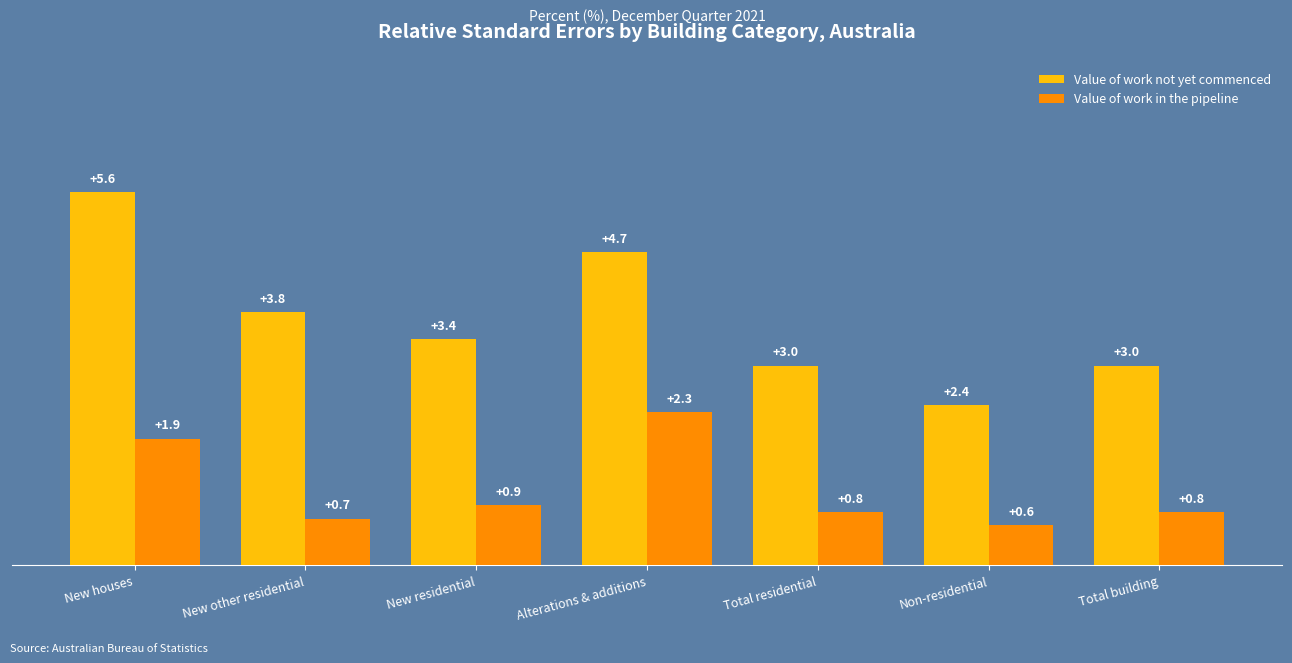

Does the chart contain stacked bars?

No